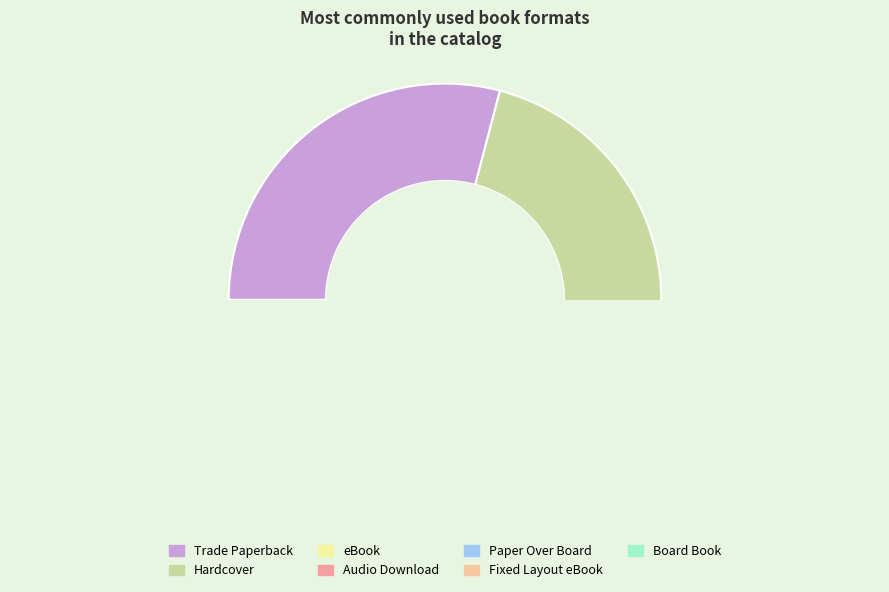

Is Paper Over Board the majority of the pie?

No